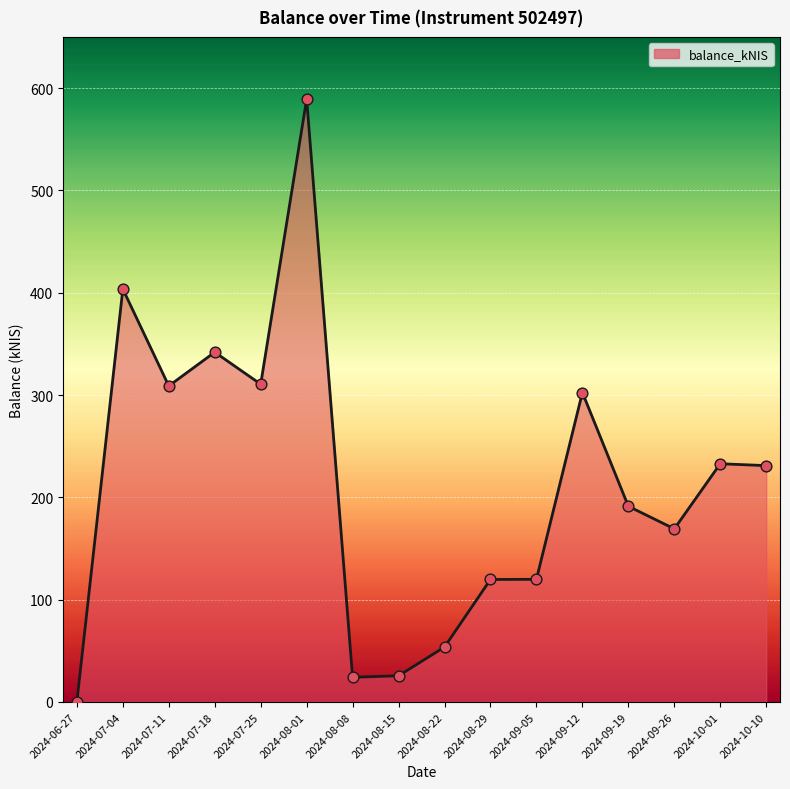

What is the change in value from 2024-09-26 to 2024-10-10?

+61.8